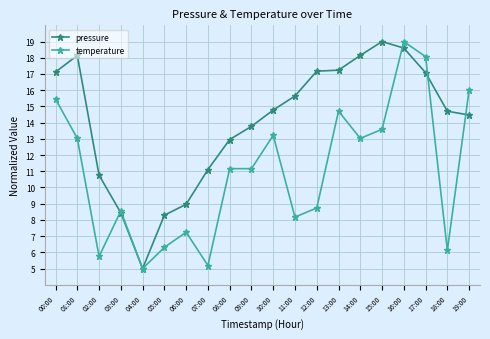

Count the number of data series in this chart.

2